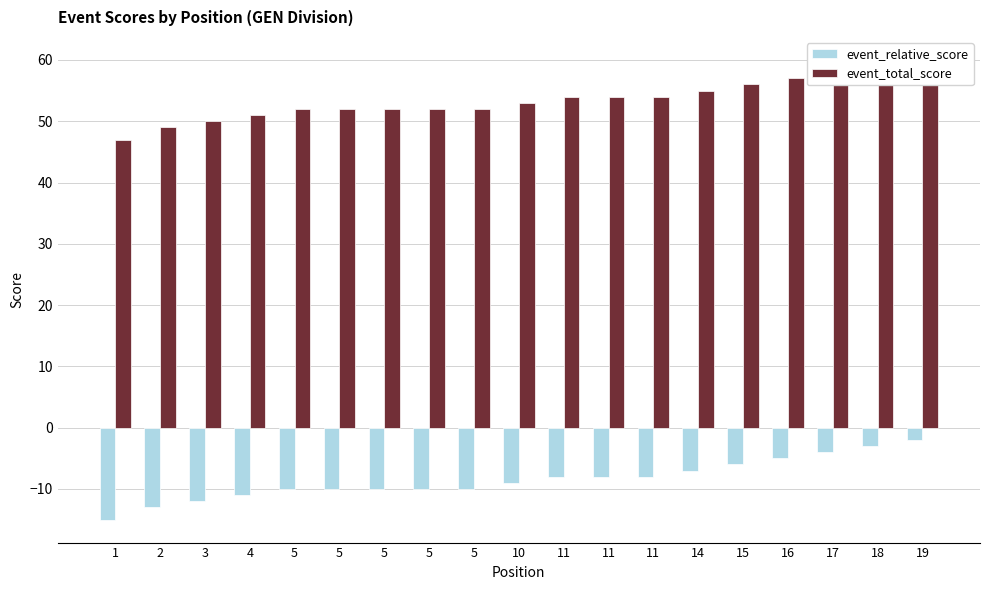

The event_relative_score series shows -15 at 5. True or false?

False